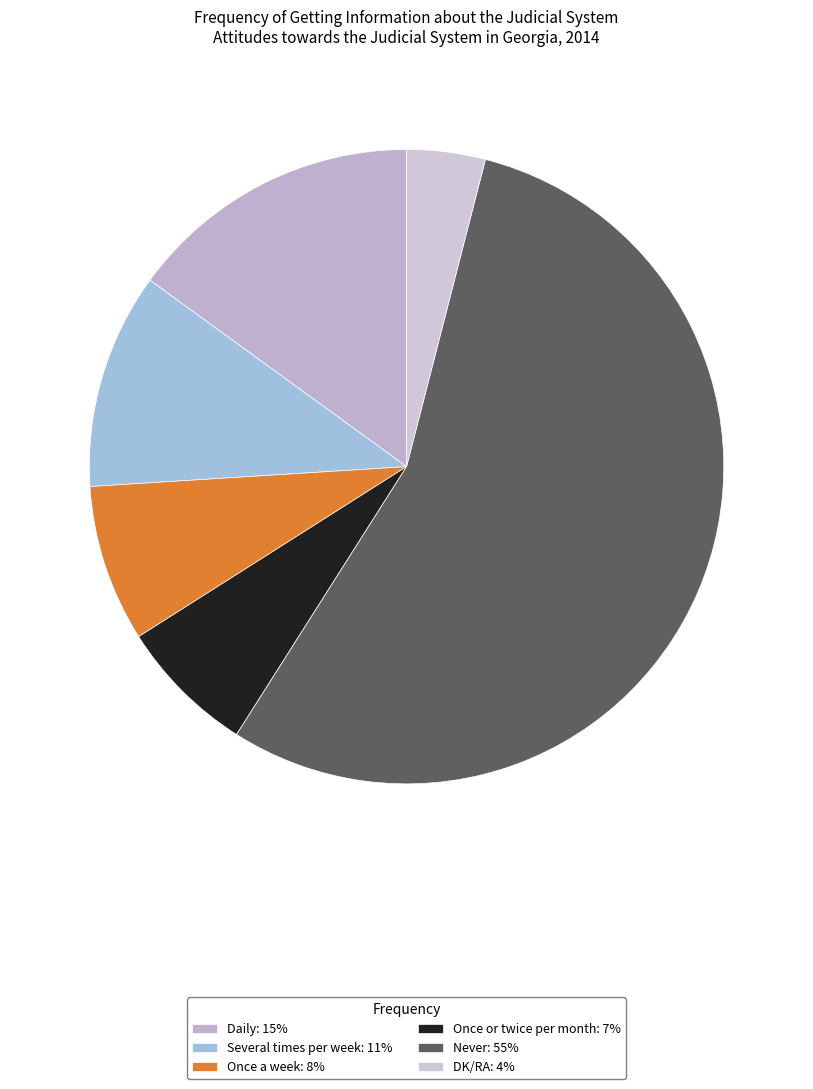

How many segments does this pie chart have?

6